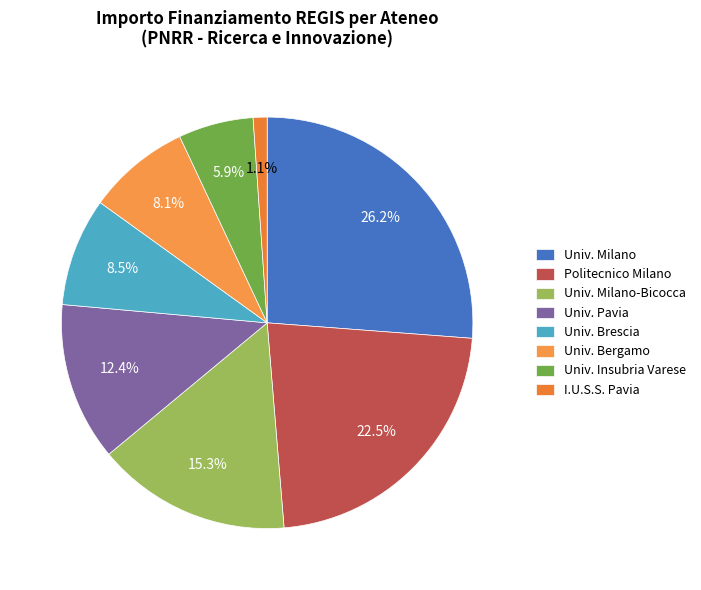

Which category has the smallest portion of the pie?

I.U.S.S. Pavia